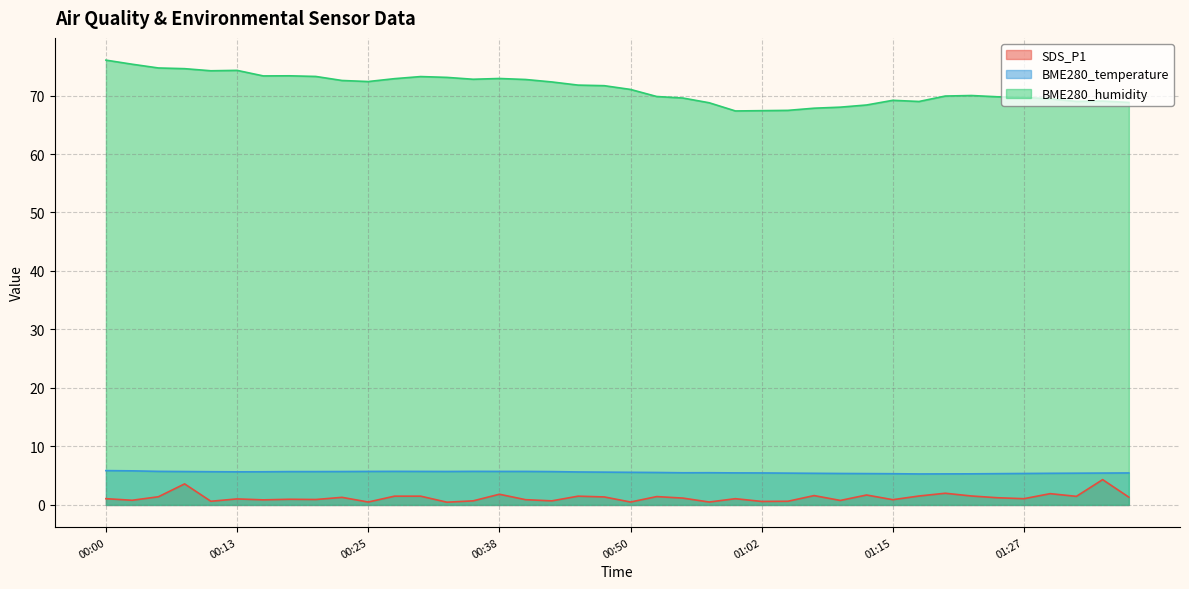

How many values in the SDS_P1 series exceed 1?

24